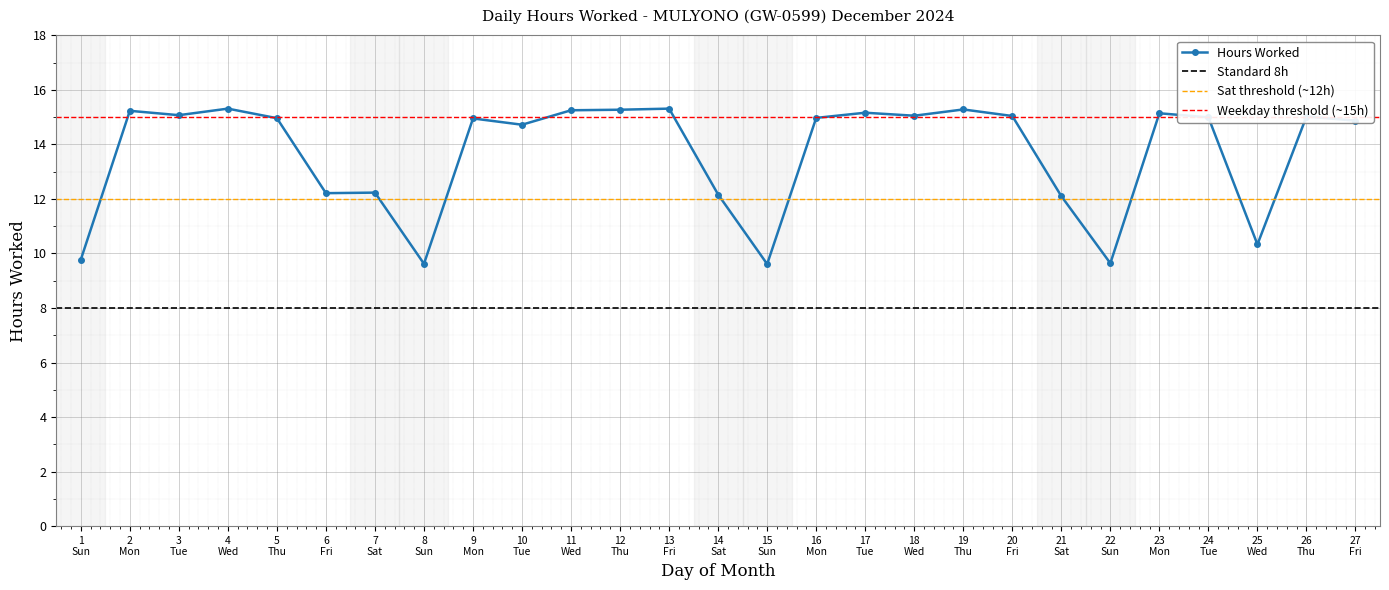

How many lines are shown in the chart?

1